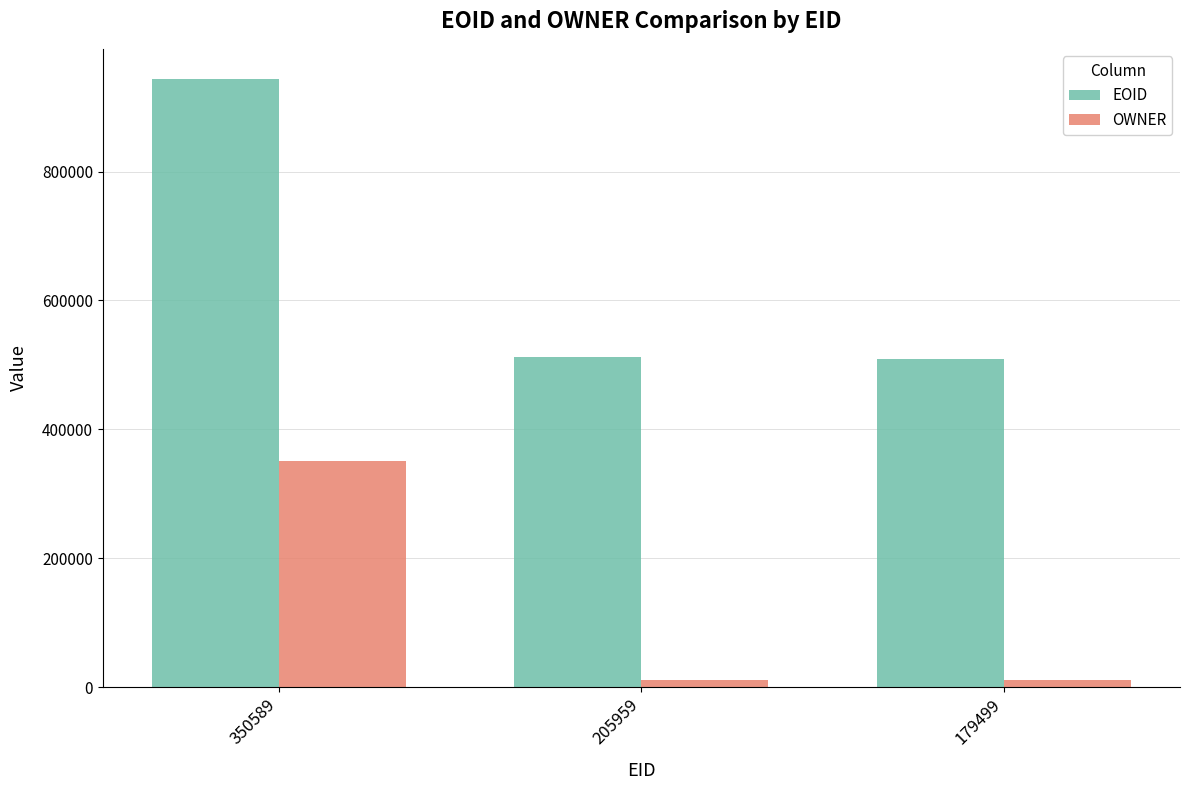

At which label does OWNER reach its peak?

350589